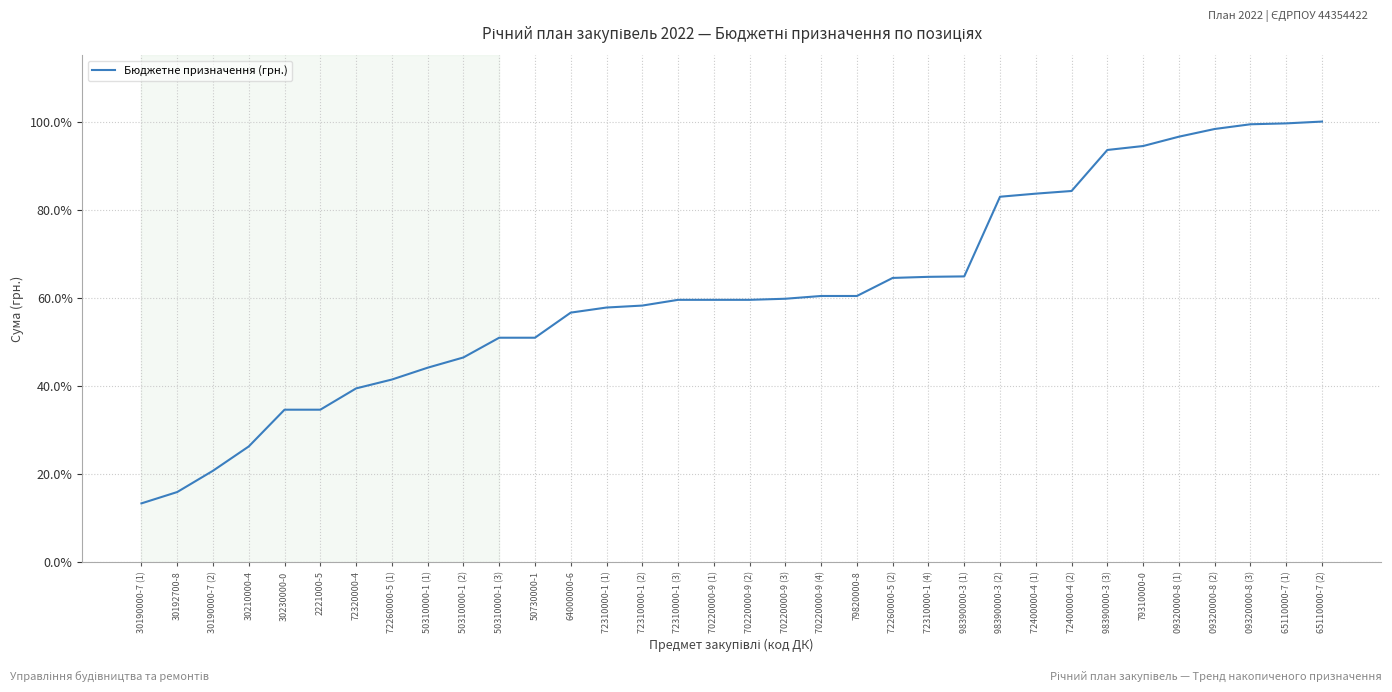

What is the minimum value shown in the chart?

13.4